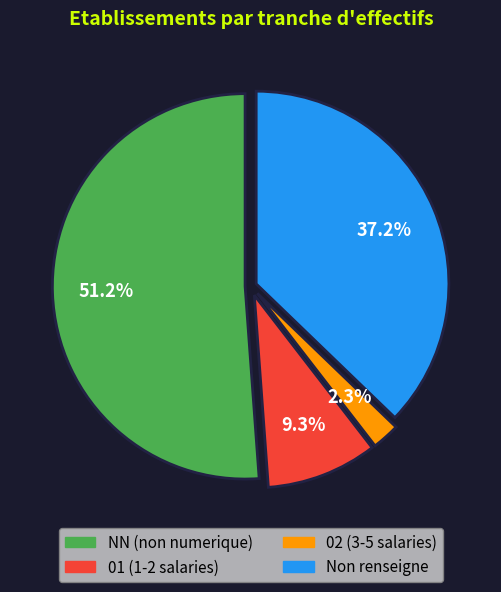

Does any single category account for the majority?

Yes